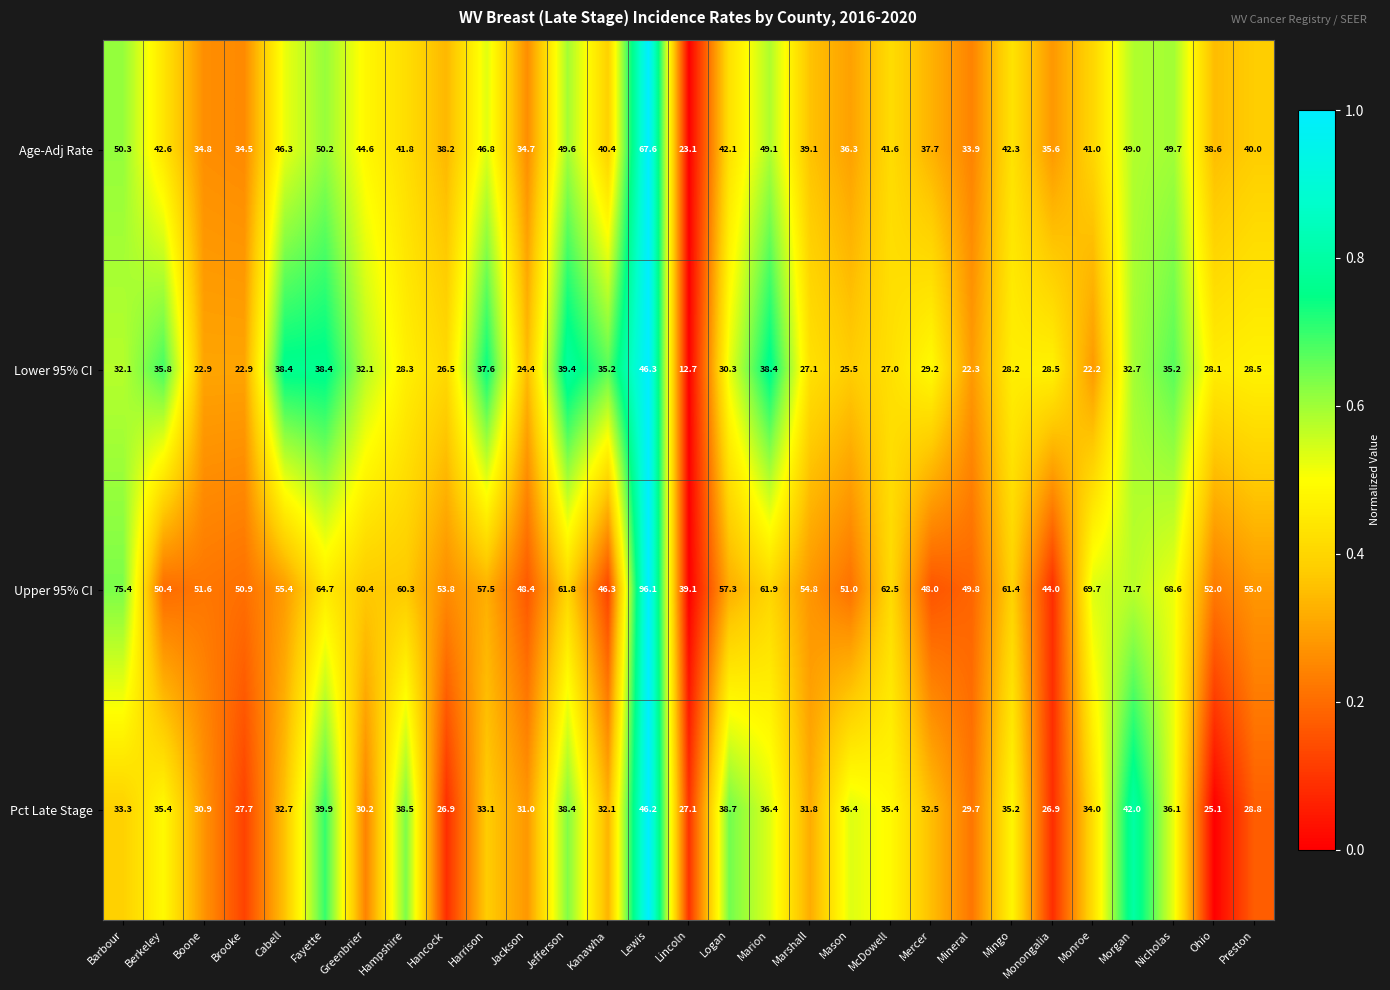

Between Mason and Mingo, which series saw the biggest shift?

Upper 95% CI